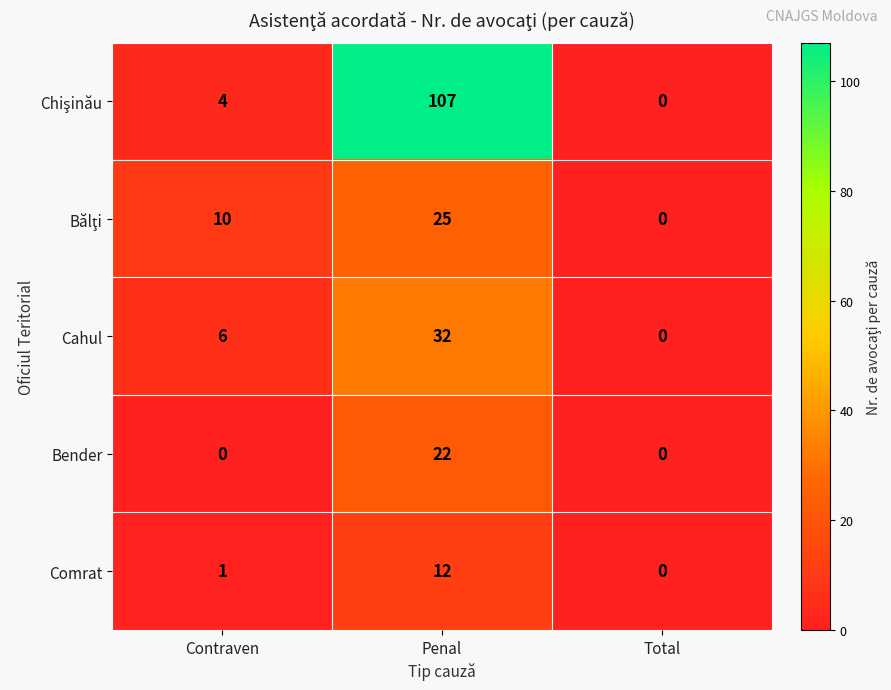

How many values in the Comrat series are below 1?

1